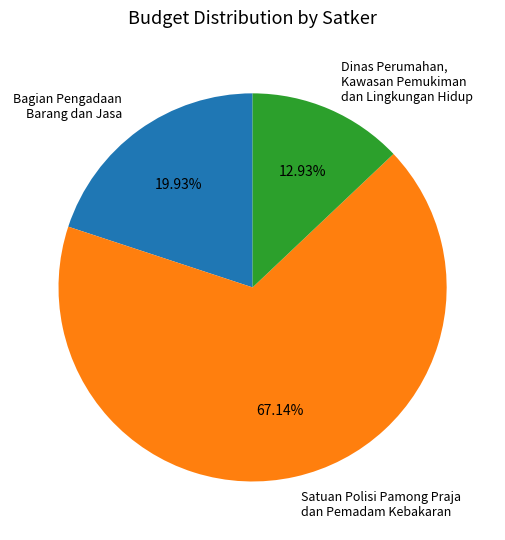

What is the total percentage of Bagian Pengadaan Barang dan Jasa and Satuan Polisi Pamong Praja dan Pemadam Kebakaran?

87.1%